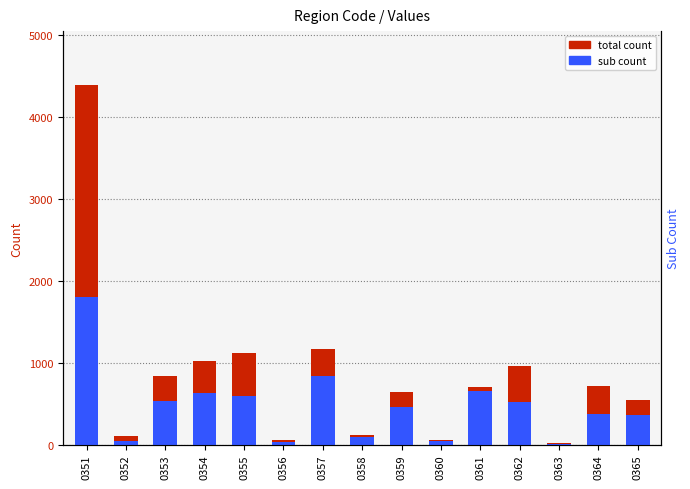

Is it true that sub count equals 12 at 0363?

True